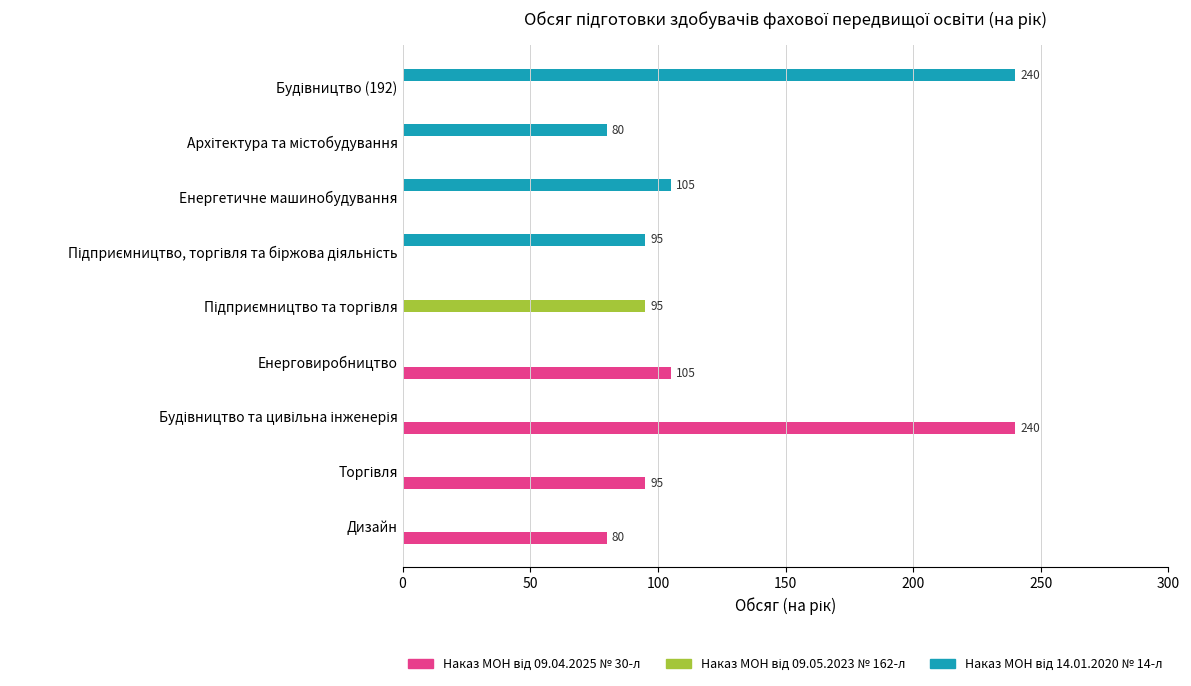

What is the greatest value displayed?

240